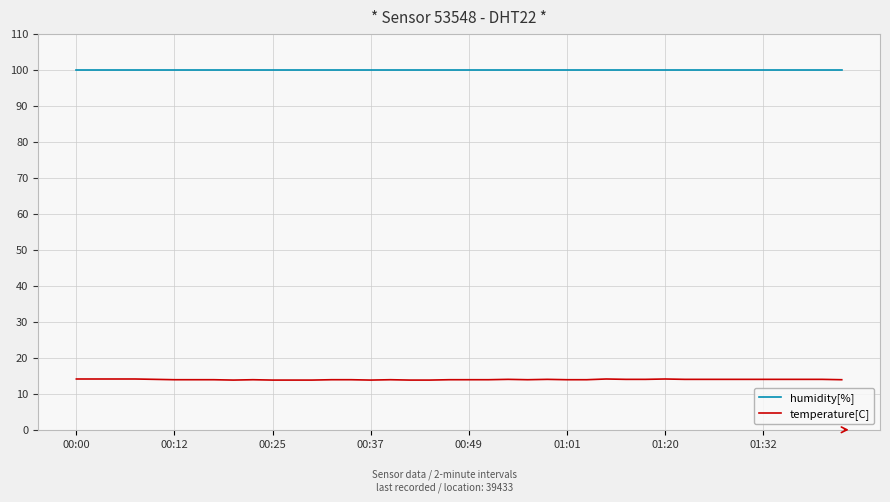

What is the maximum value shown in the chart?

99.9